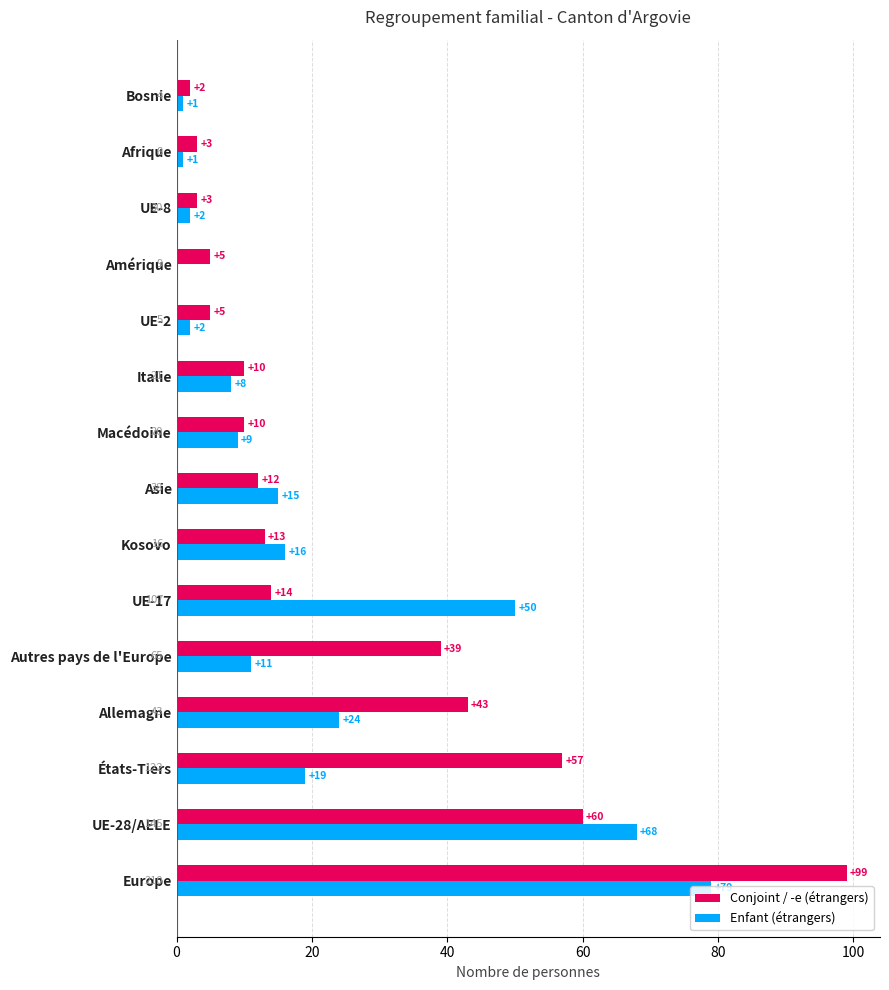

Between Kosovo and UE-2, which series saw the biggest shift?

Enfant (étrangers)